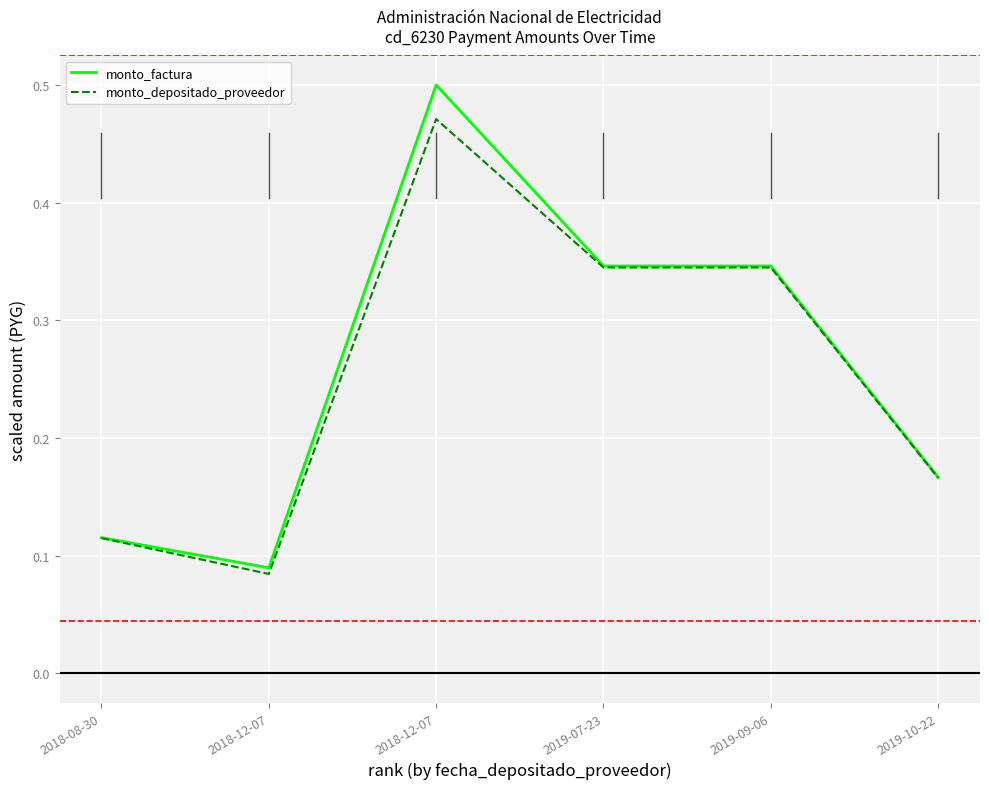

True or false: monto_depositado_proveedor and monto_factura intersect in this chart.

False